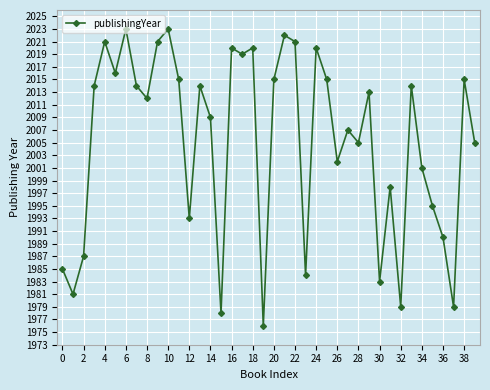

What is the difference between the maximum and minimum values?

47